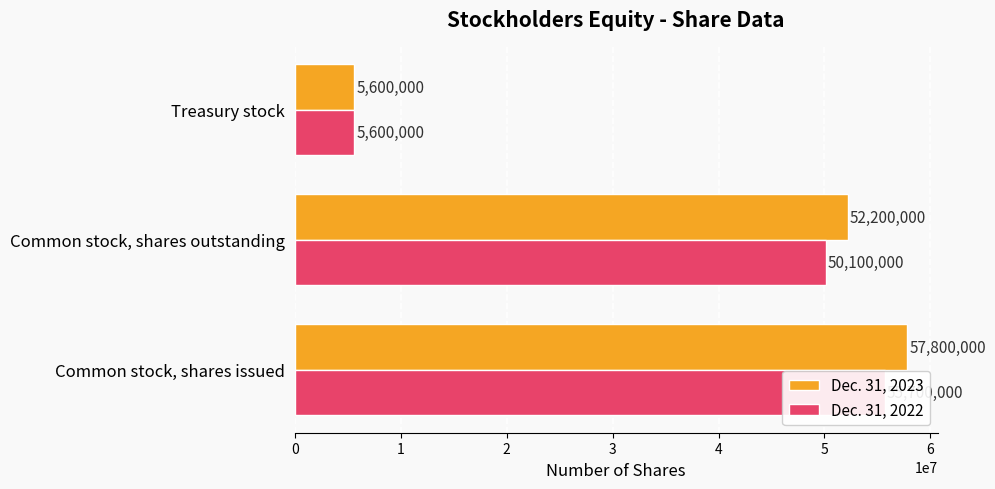

What is the difference between the Dec. 31, 2023 values at Common stock, shares outstanding and Common stock, shares issued?

5600000